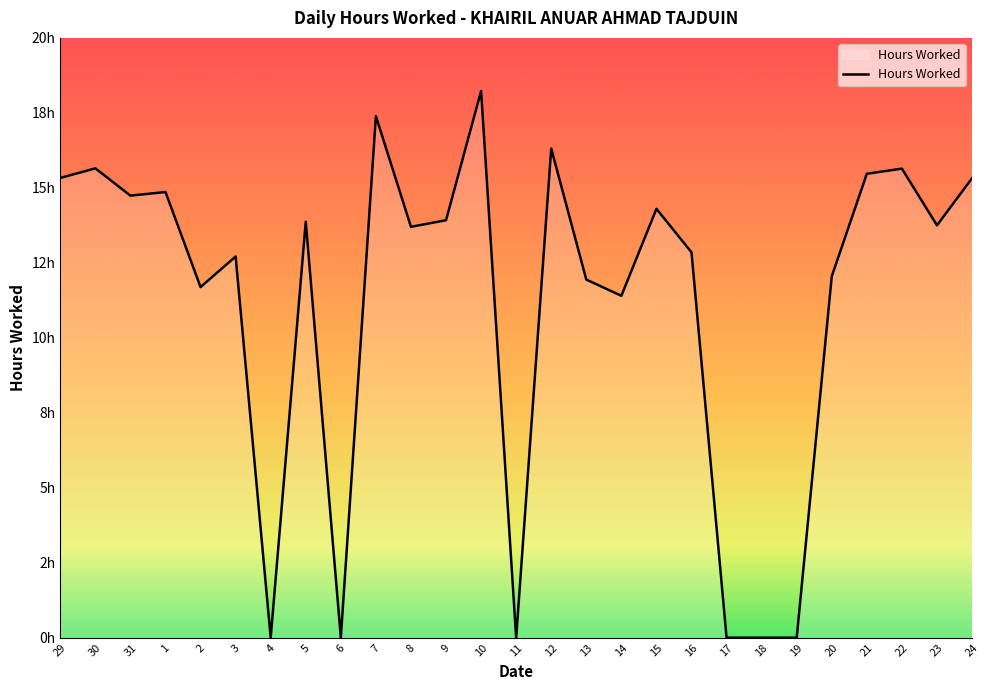

Reading left to right, transcribe all the data shown in this chart.

15.3	15.7	14.7	14.9	11.7	12.7	0.0	13.9	0.0	17.4	13.7	13.9	18.2	0.0	16.3	11.9	11.4	14.3	12.8	0.0	0.0	0.0	12.1	15.5	15.6	13.8	15.3